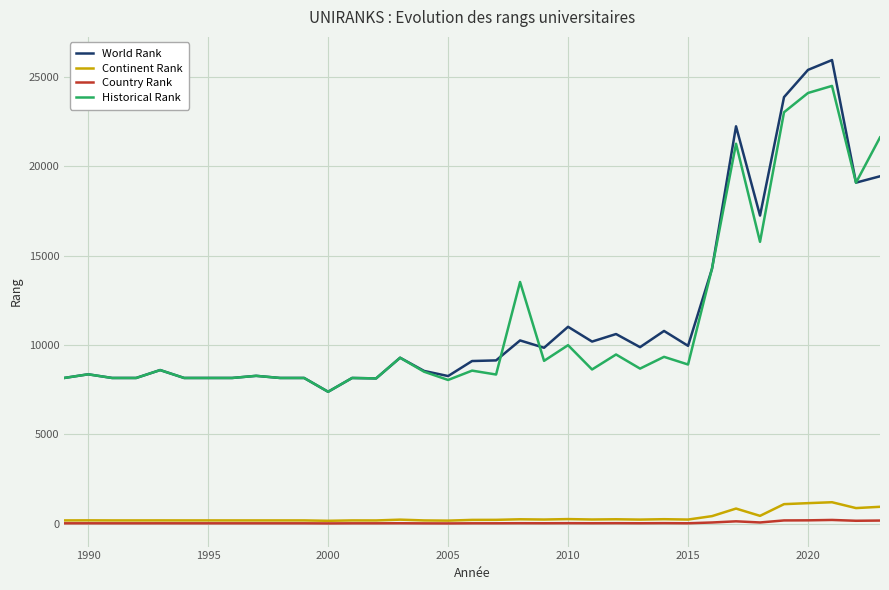

True or false: Country Rank and World Rank cross at least once.

False